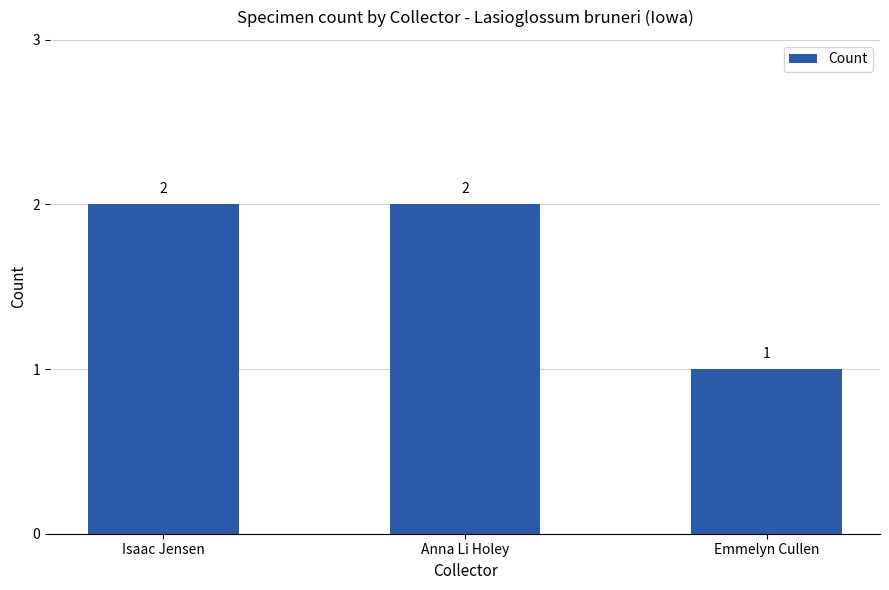

Where is the data nearest to the value 1?

Emmelyn Cullen